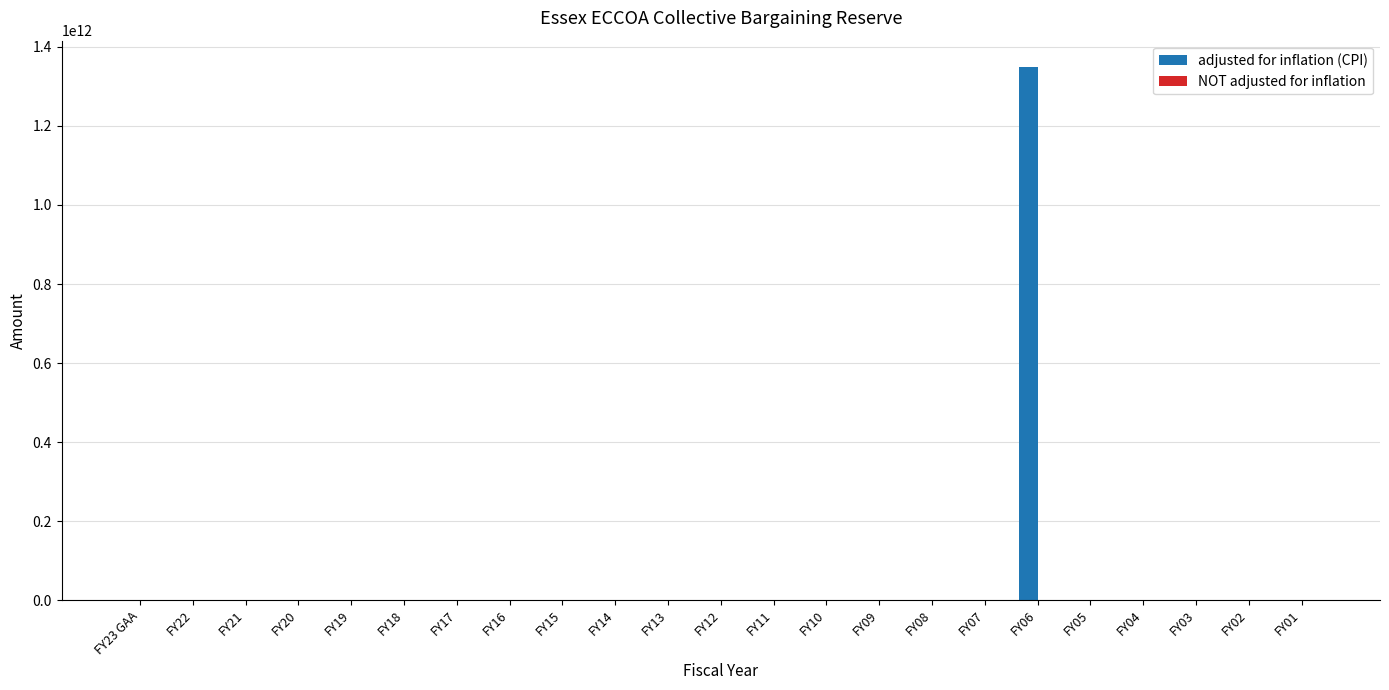

The value at FY03 is 491281862952. True or false?

False